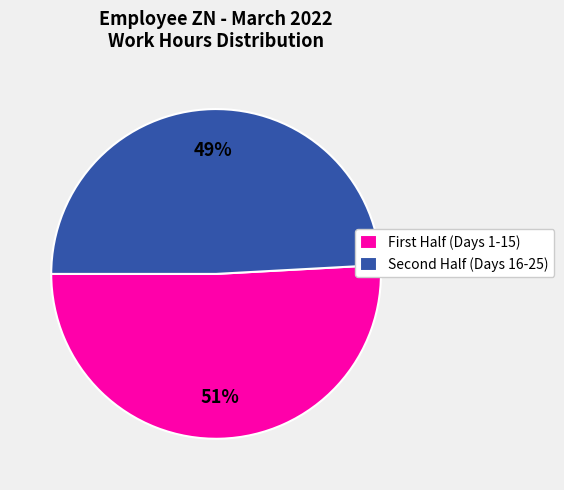

To the nearest percent, what is the average slice percentage?

50%